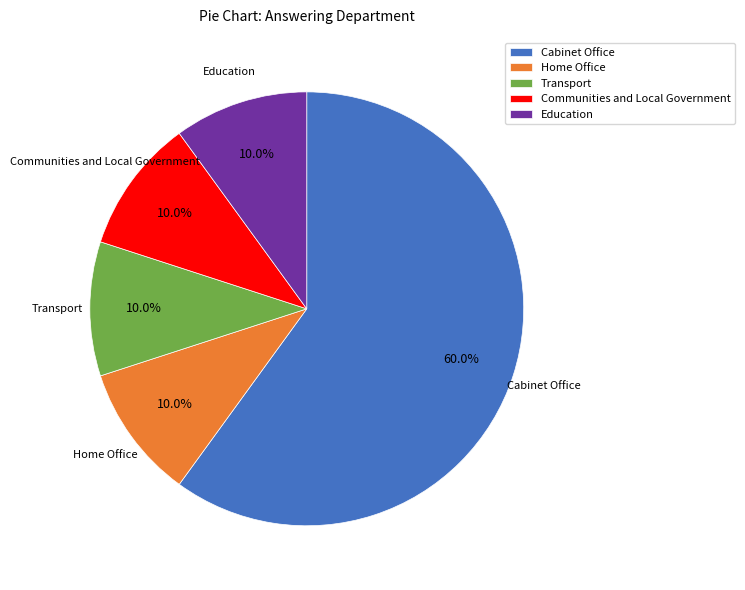

Is it true that Communities and Local Government is 17% of the pie?

False